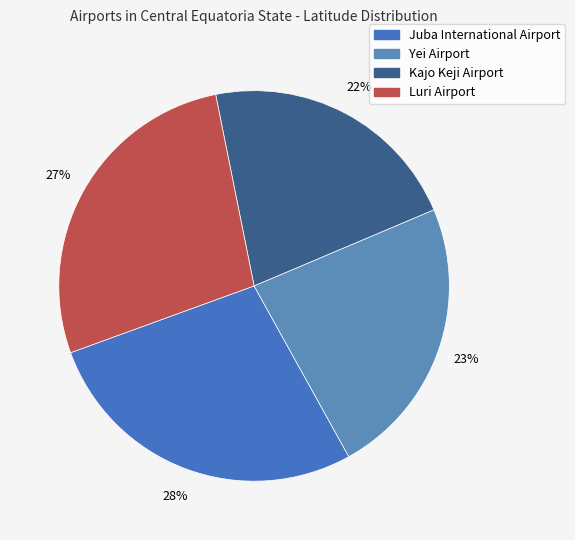

True or false: Luri Airport accounts for 27% of the total.

True